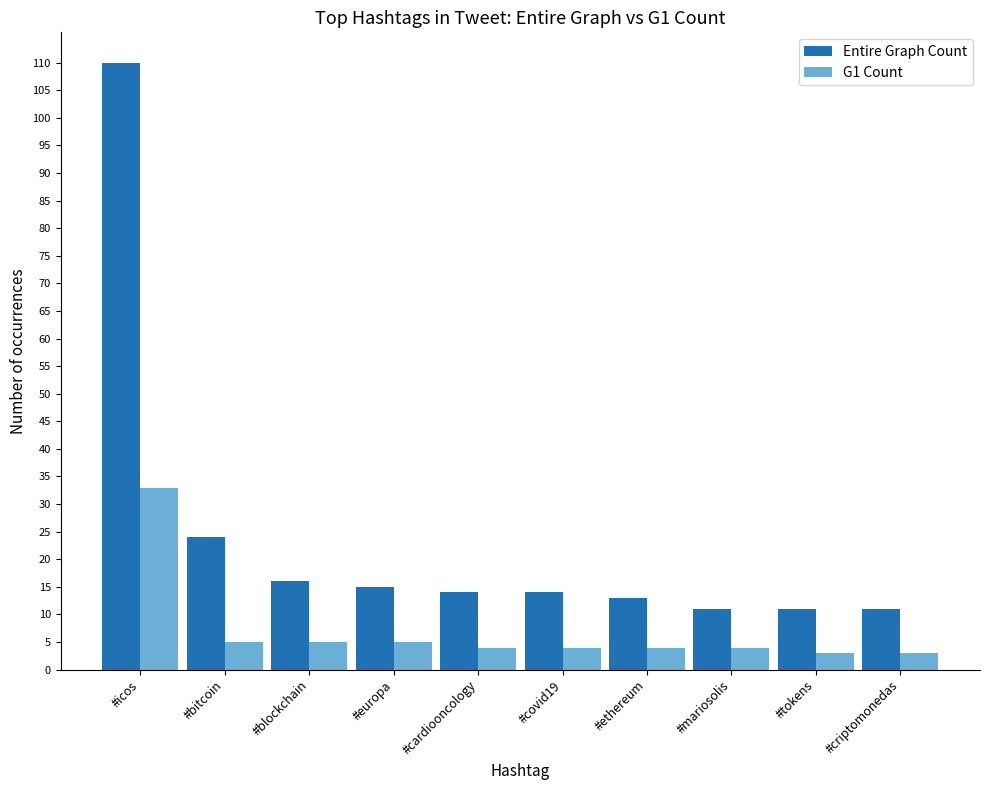

What is the label of the 4th bar from the right?

#ethereum